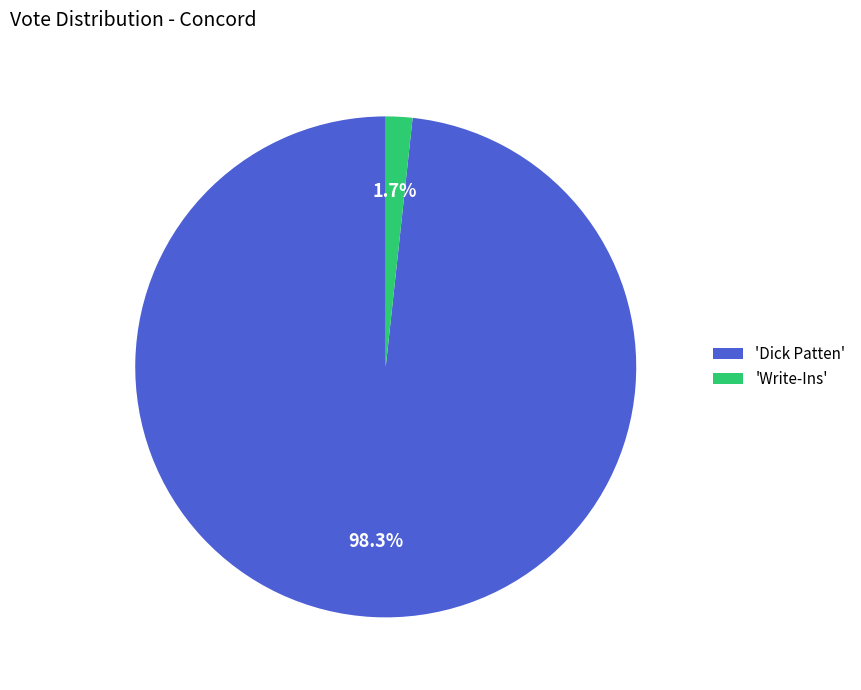

What percentage is NOT represented by 'Write-Ins'?

98.3%